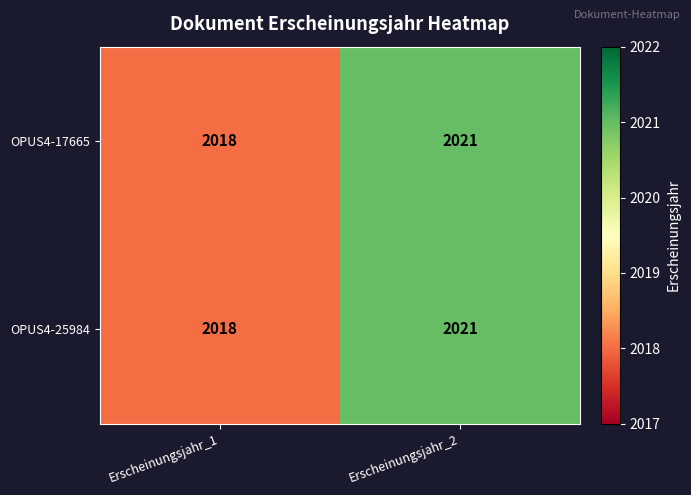

Reading left to right, list all the values displayed in this chart.

OPUS4-17665: 2018	2021
OPUS4-25984: 2018	2021